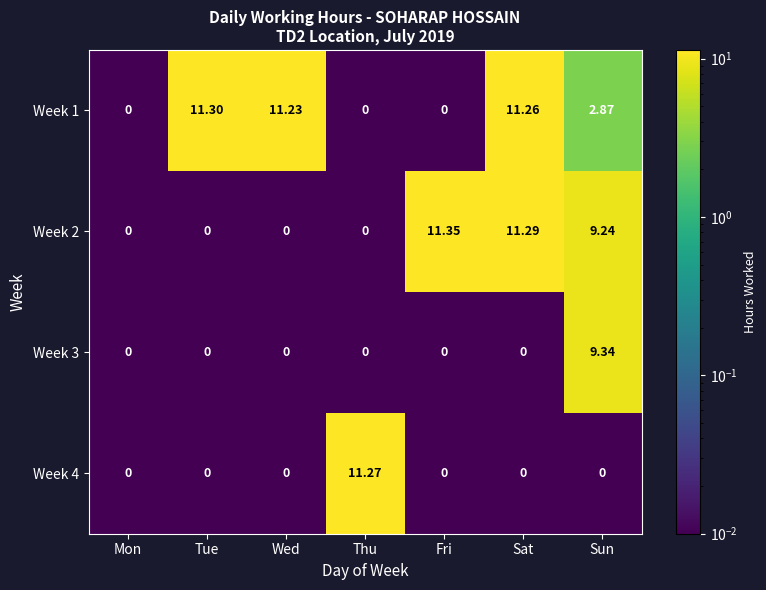

List the series in order of their peak value, lowest first.

Week 3, Week 4, Week 1, Week 2